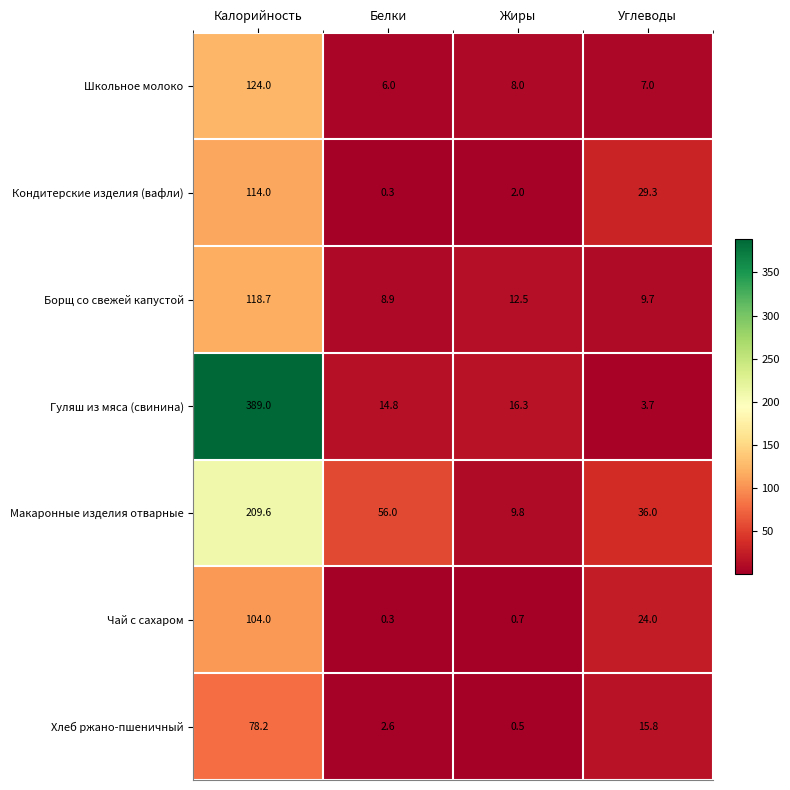

Which series has the largest total across all categories?

Гуляш из мяса (свинина)